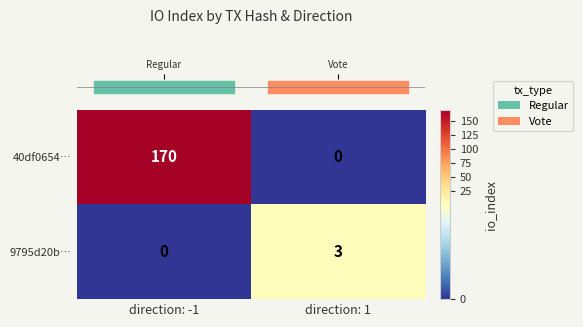

What is the maximum value shown in the chart?

170